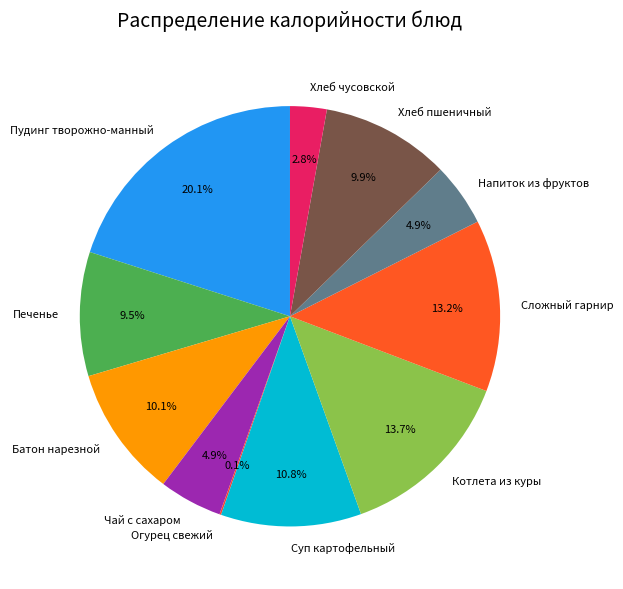

Is it true that Сложный гарнир is 13% of the pie?

True